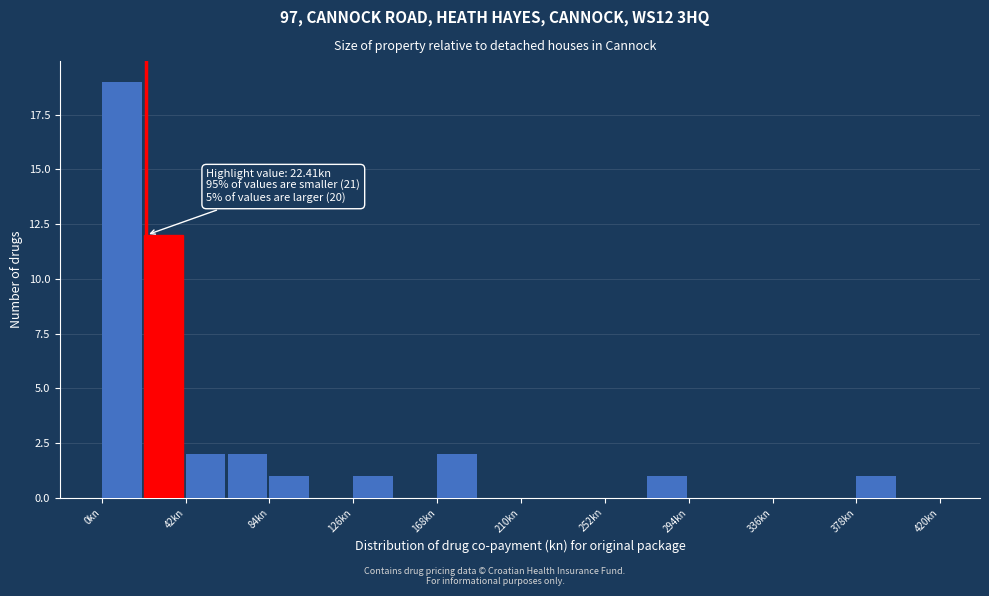

Over which range of the x-axis is the bar tallest?

0 to 21